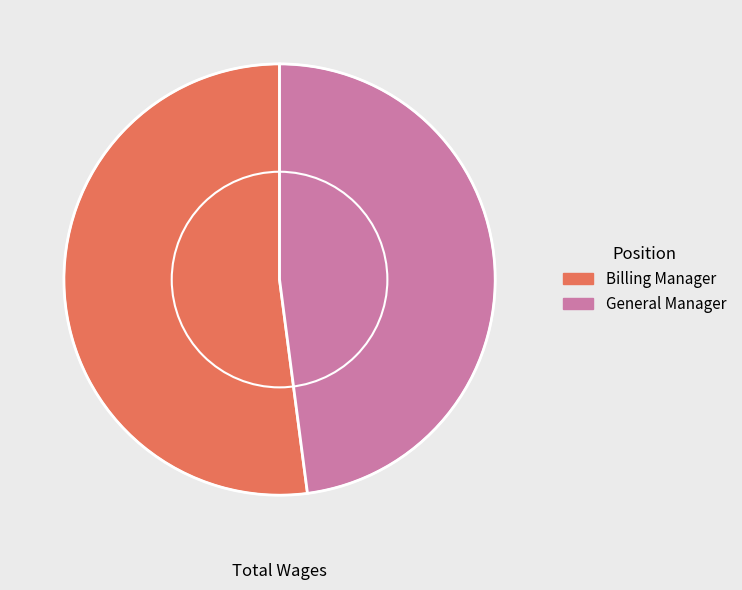

Is it true that General Manager is 48% of the pie?

True